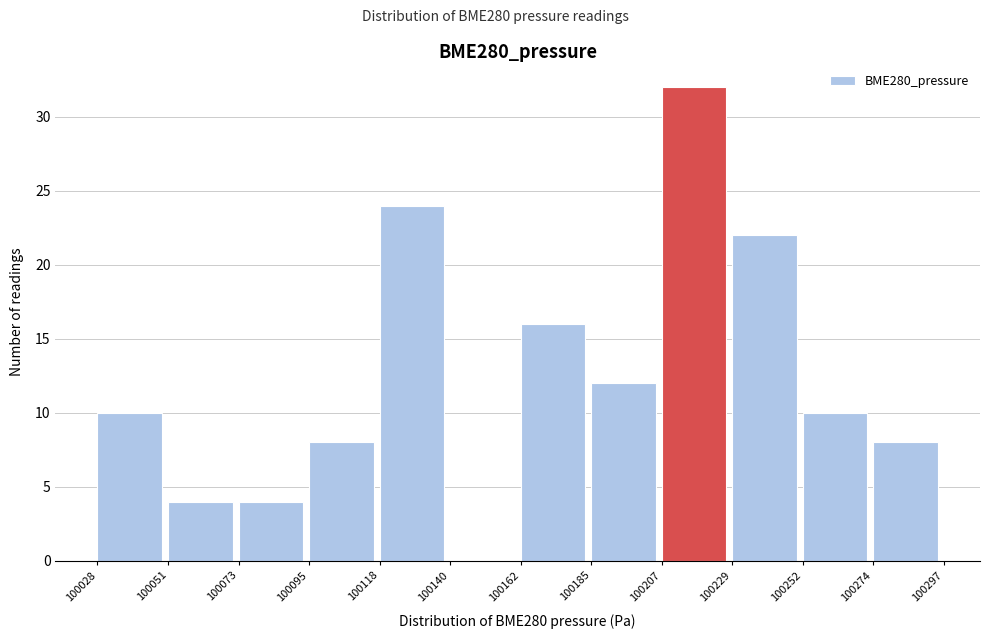

Over which range of the x-axis is the bar tallest?

100207 to 100229